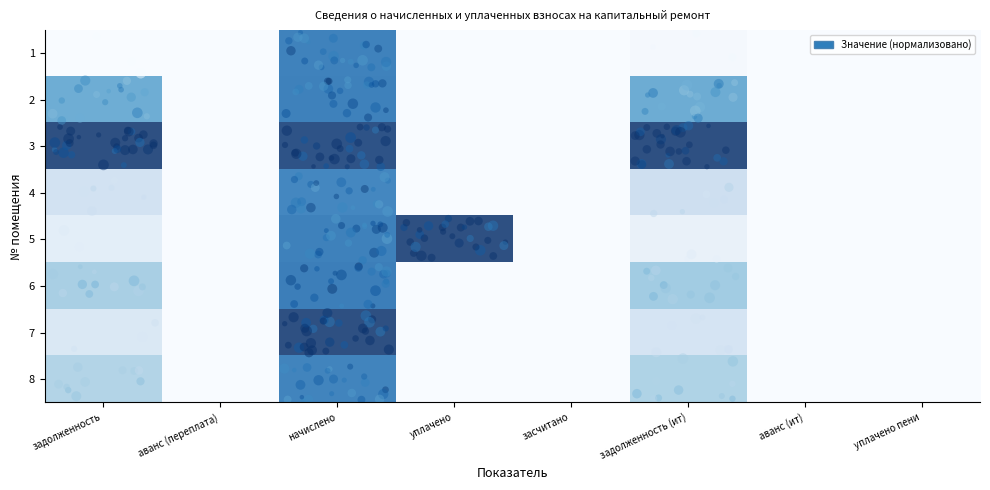

At уплачено, list the series in order from largest to smallest.

5, 1, 2, 3, 4, 6, 7, 8